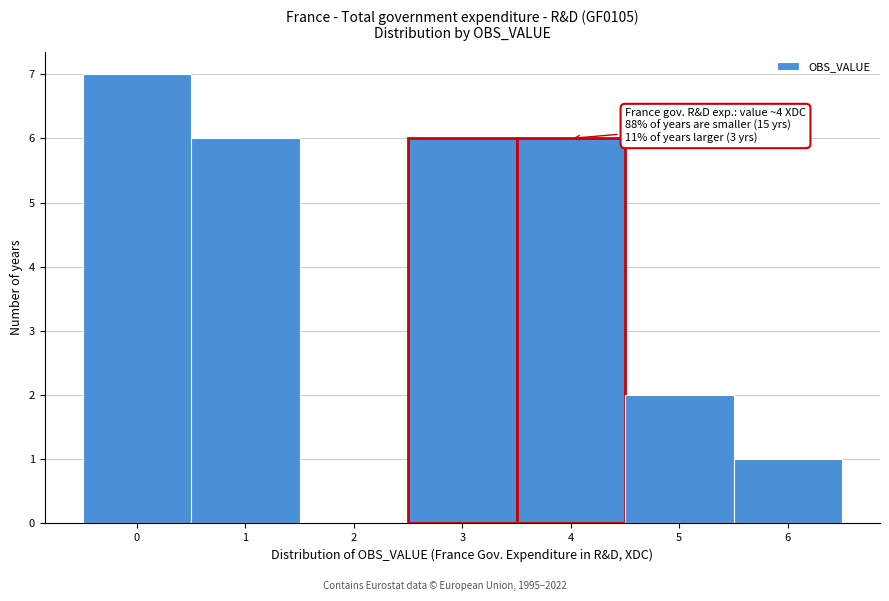

Reading left to right, transcribe all the data shown in this chart.

0=7	1=6	2=0	3=6	4=6	5=2	6=1